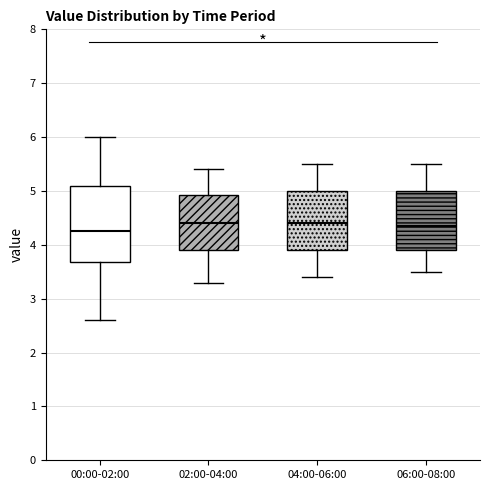

Reading left to right, transcribe this box plot: for each box, give where its median line is, the range the box spans, and where its two whiskers end, as read against the y-axis. The values are not printed on the chart, so give them approximately, as read against the axis.

00:00-02:00: median 4.3, box 3.7 to 5.1, whiskers 2.6 to 6.0
02:00-04:00: median 4.4, box 3.9 to 4.9, whiskers 3.3 to 5.4
04:00-06:00: median 4.4, box 3.9 to 5.0, whiskers 3.4 to 5.5
06:00-08:00: median 4.4, box 3.9 to 5.0, whiskers 3.5 to 5.5